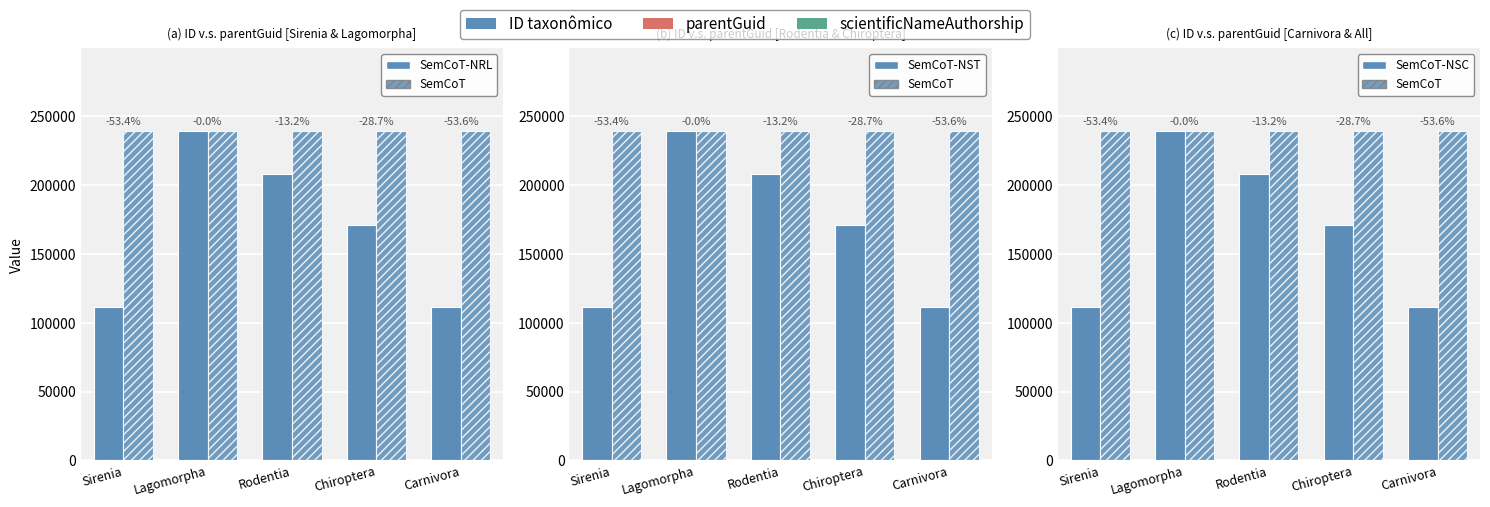

At which category is the sum across all series the highest?

Lagomorpha